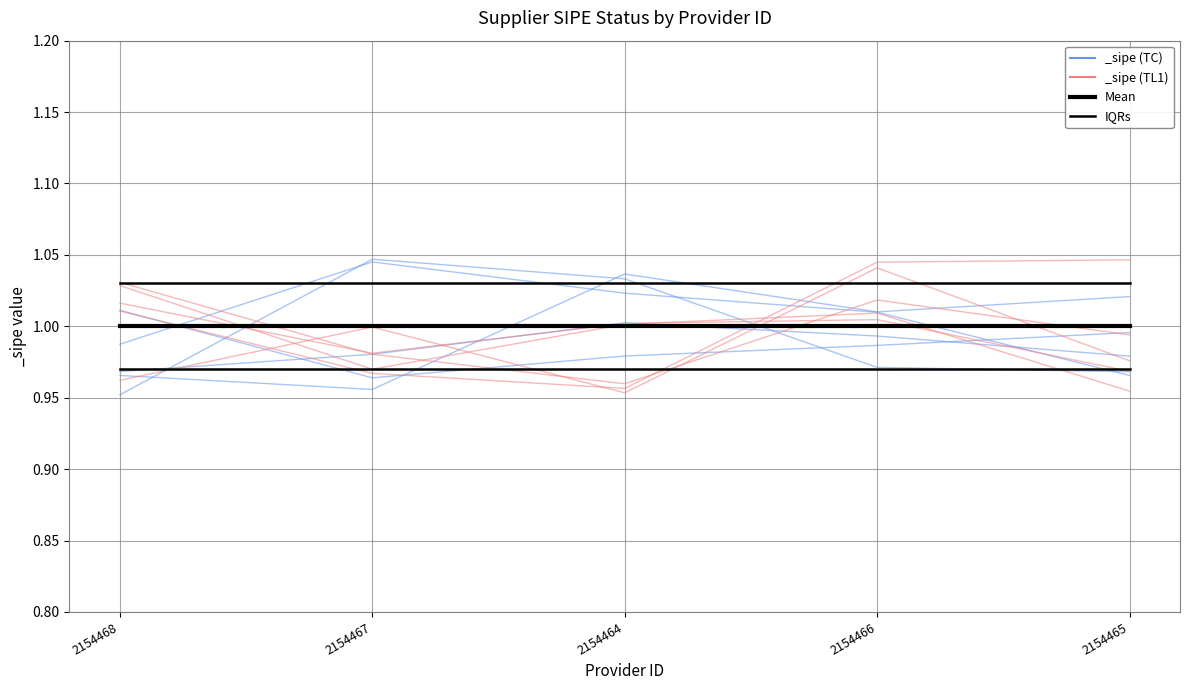

True or false: Mean and IQRs cross at least once.

False